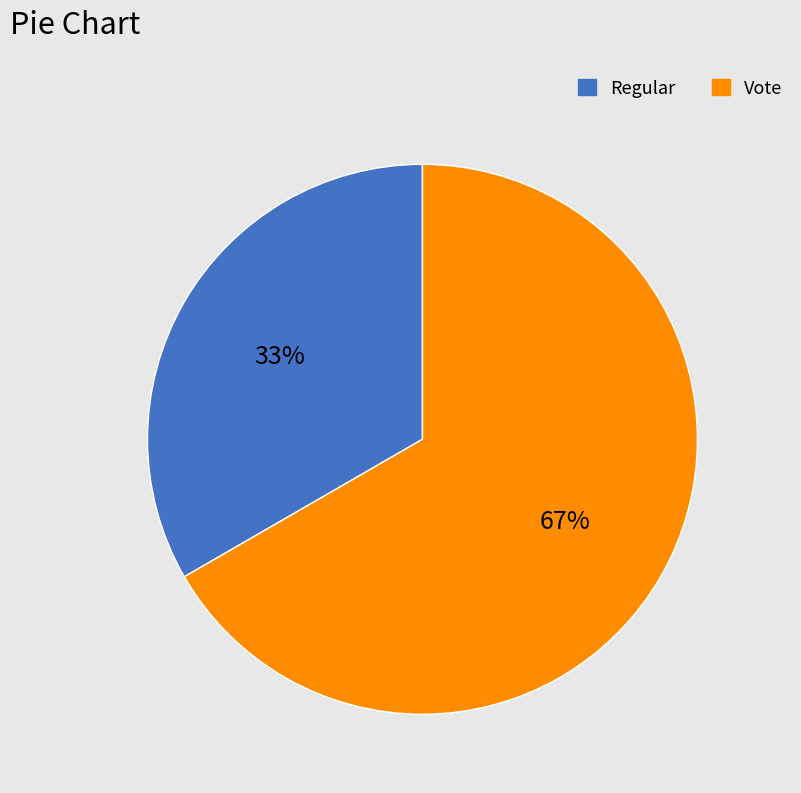

Which category has the biggest portion of the pie?

Vote